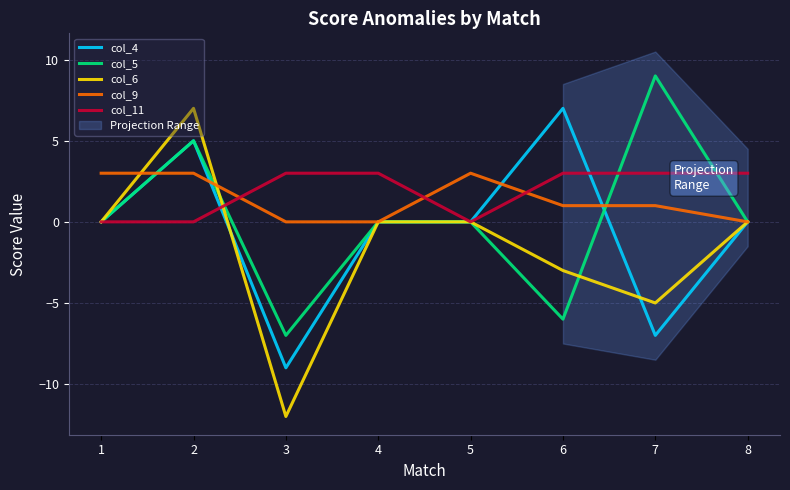

The col_5 series shows -7 at 5. True or false?

False